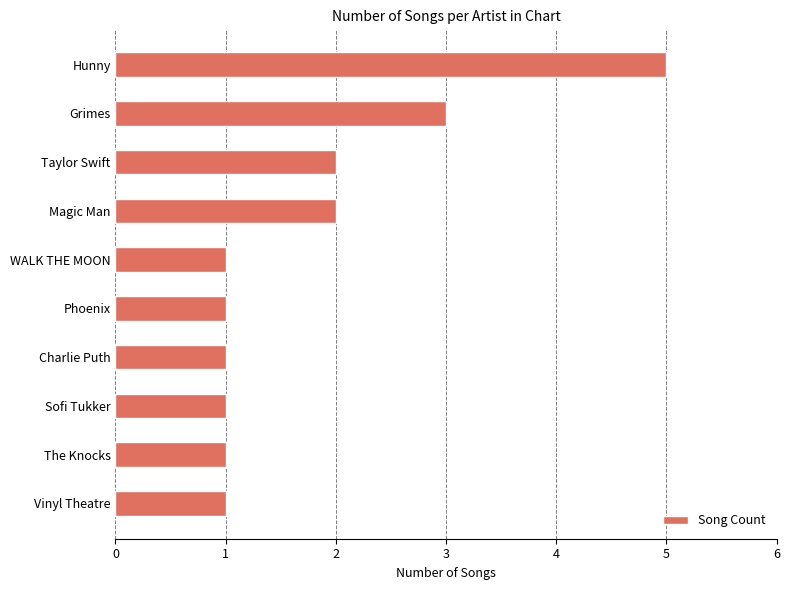

Reading bottom to top, transcribe all the data shown in this chart.

1	1	1	1	1	1	2	2	3	5